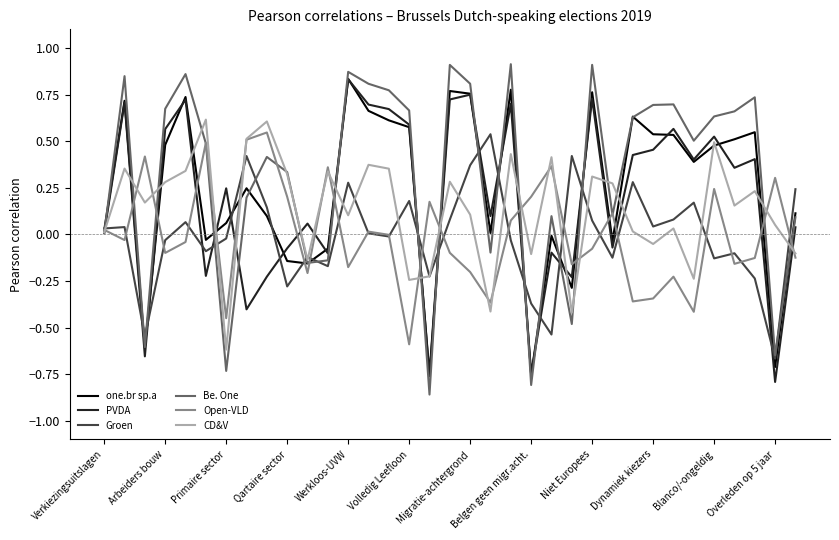

How many lines are shown in the chart?

6